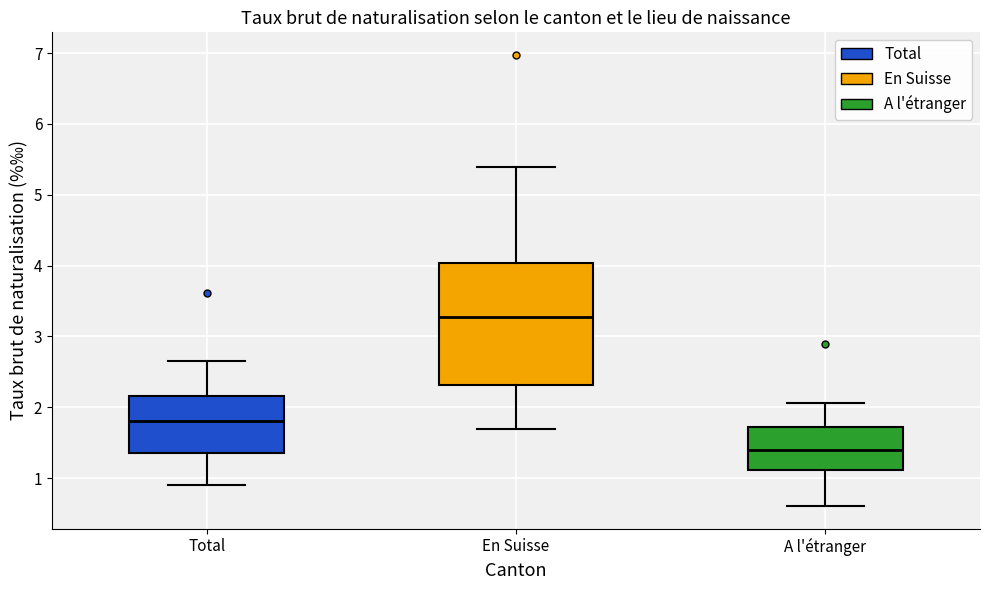

Where is the lower edge of the box for En Suisse on the y-axis? The values are not printed on the chart, so give them approximately, as read against the axis.

2.3